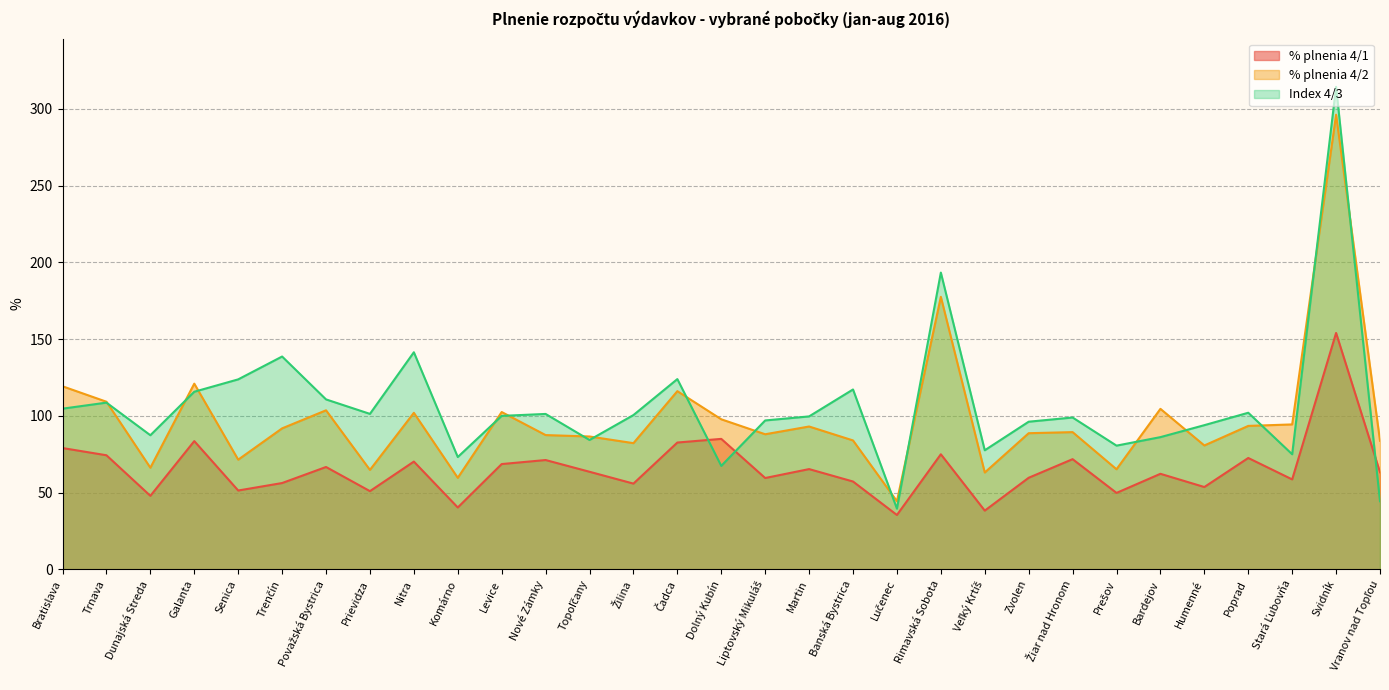

Which label corresponds to the smallest value in the chart?

Lučenec